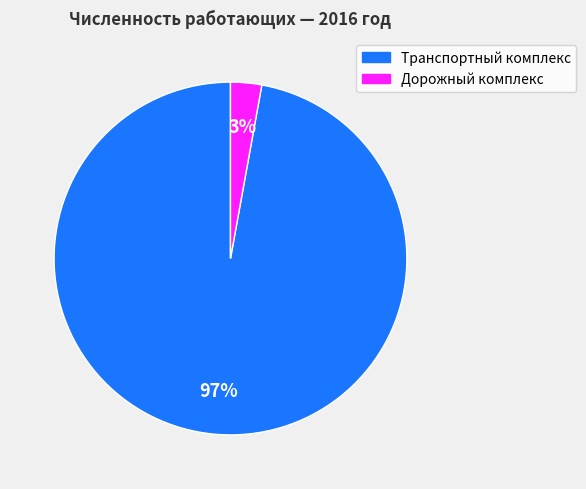

Which has a higher value, Транспортный комплекс or Дорожный комплекс?

Транспортный комплекс